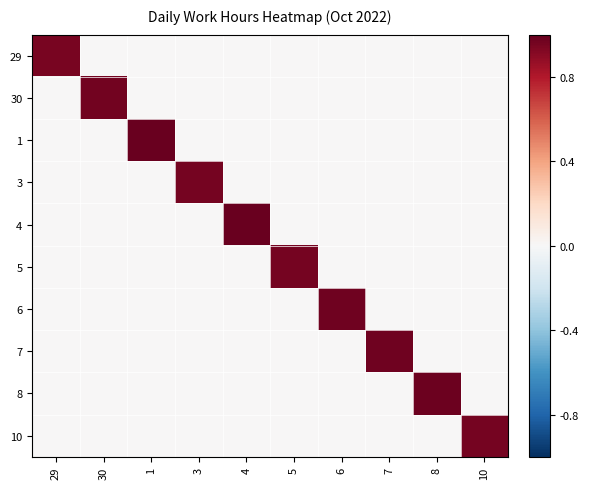

Between 8 and 29, which is larger?

29